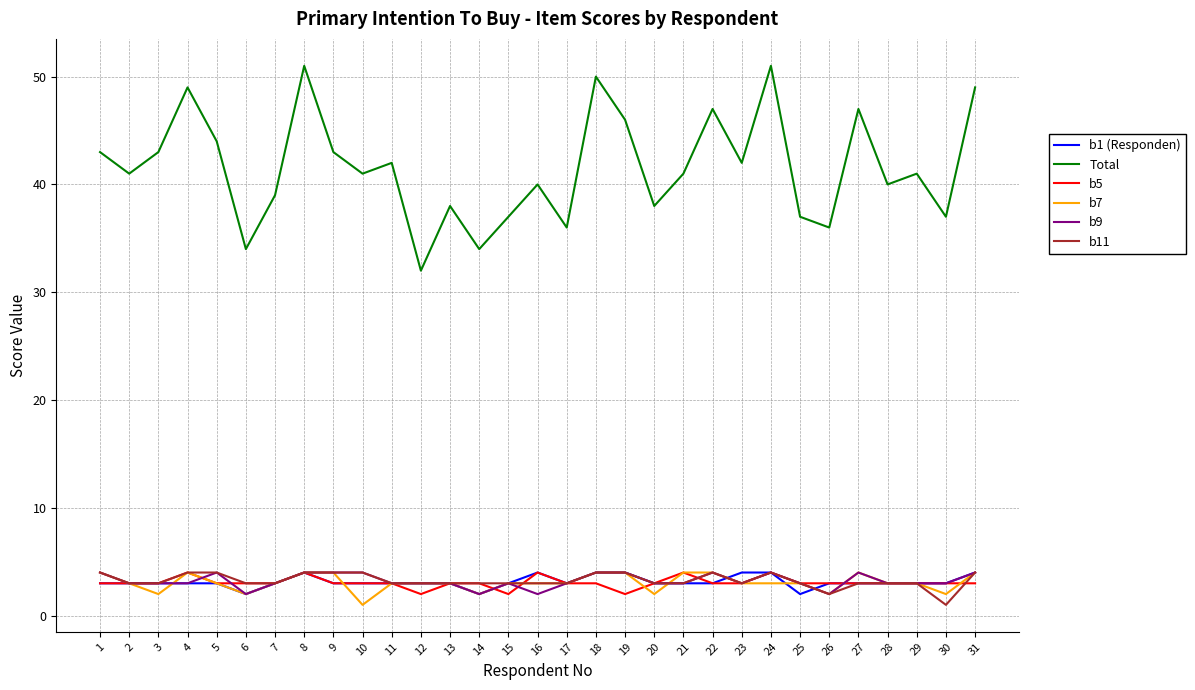

True or false: b1 (Responden) and Total intersect in this chart.

False